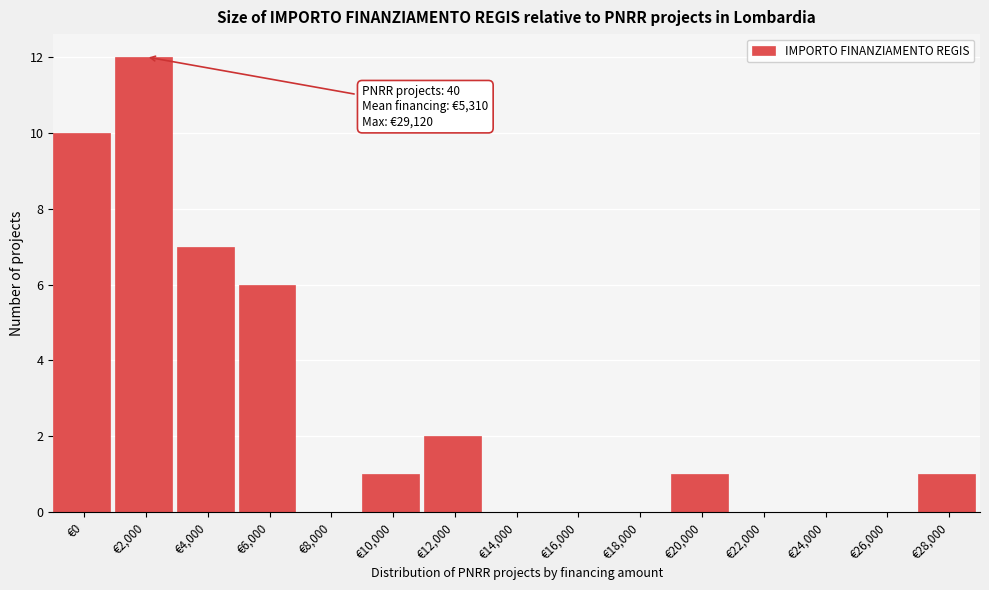

Reading left to right, extract all data points from this chart.

€0=10	€2,000=12	€4,000=7	€6,000=6	€8,000=0	€10,000=1	€12,000=2	€14,000=0	€16,000=0	€18,000=0	€20,000=1	€22,000=0	€24,000=0	€26,000=0	€28,000=1